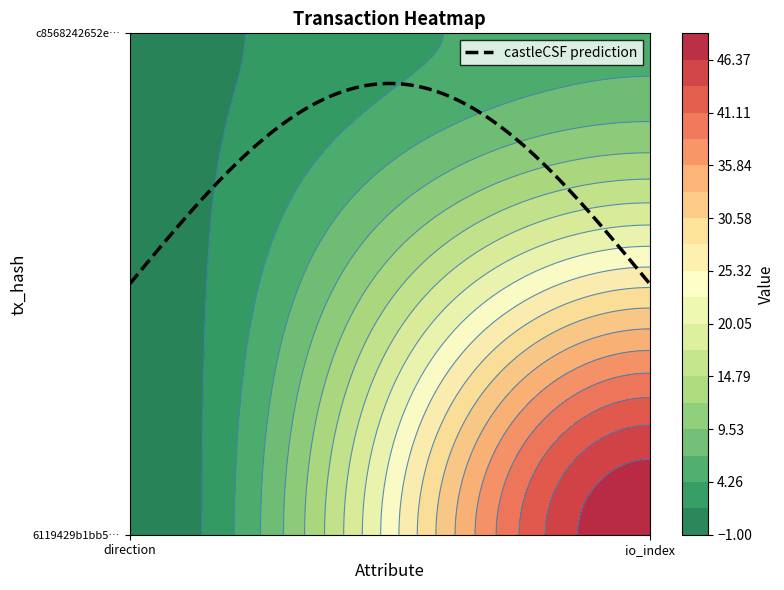

Which has a higher value, 0 or 1?

1